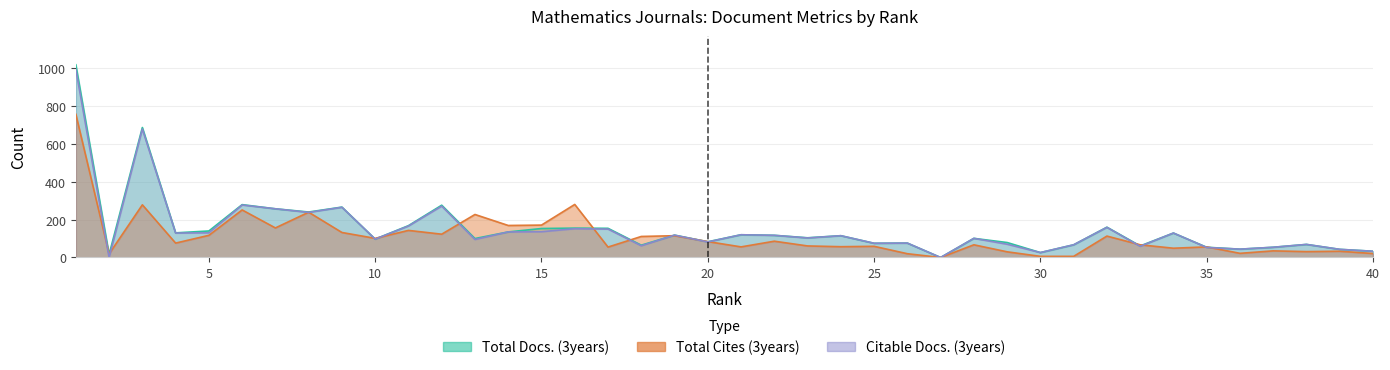

The Citable Docs. (3years) series shows 129 at 34. True or false?

True